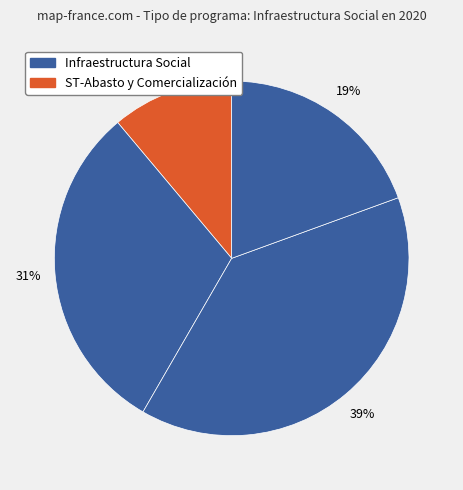

Count the number of slices in the pie.

4